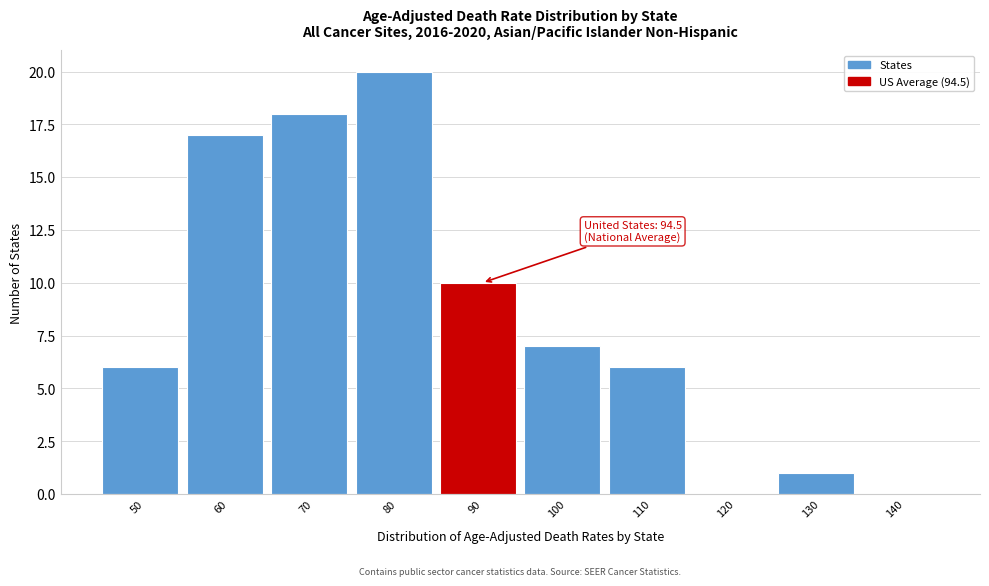

Reading left to right, extract all data points from this chart.

50=6	60=17	70=18	80=20	90=10	100=7	110=6	120=0	130=1	140=0